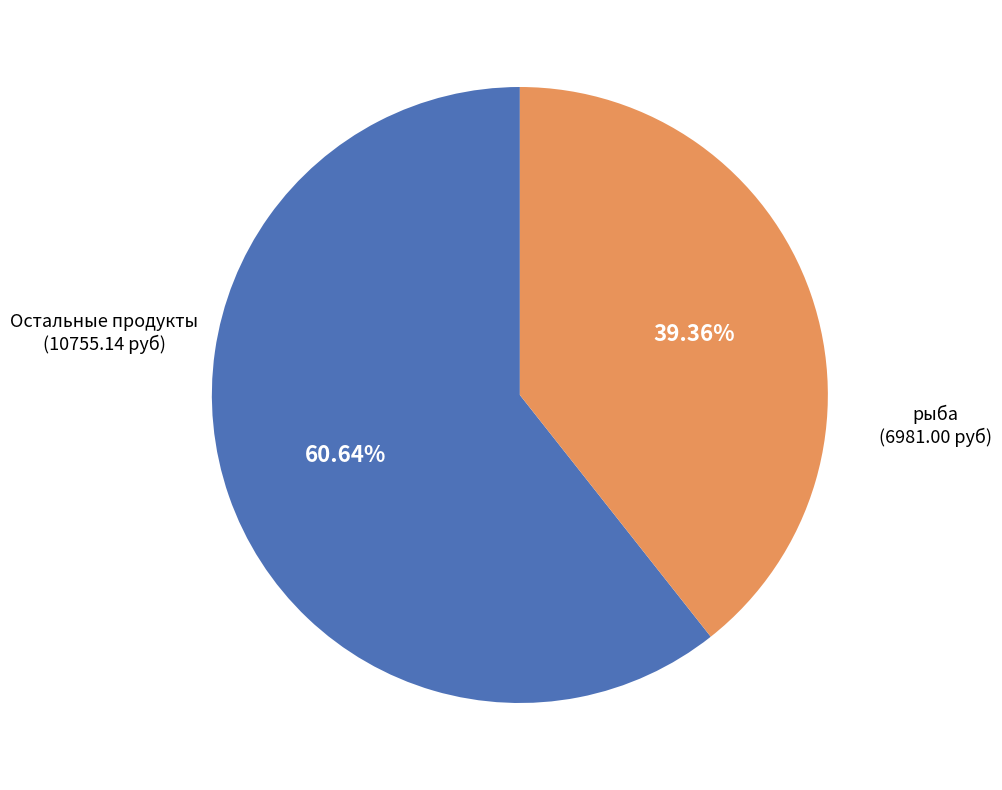

How many segments does this pie chart have?

2